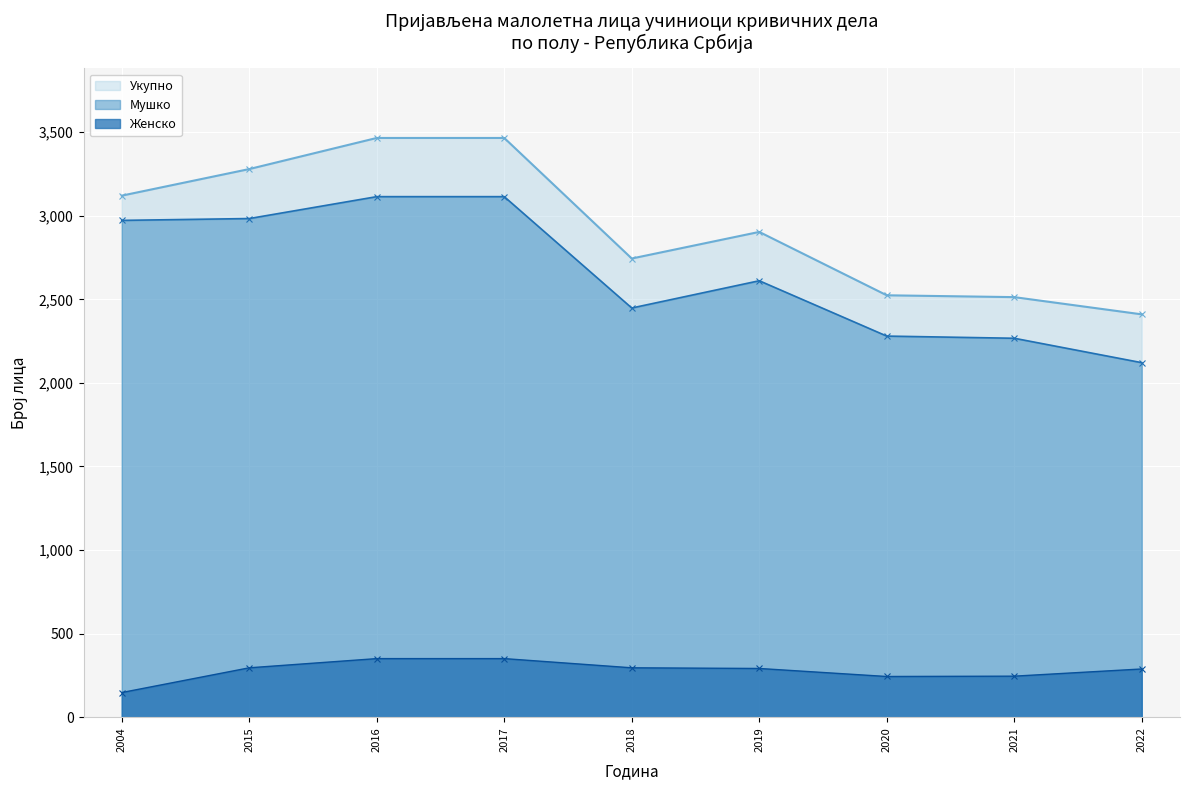

Which series has the widest spread of values?

Укупно